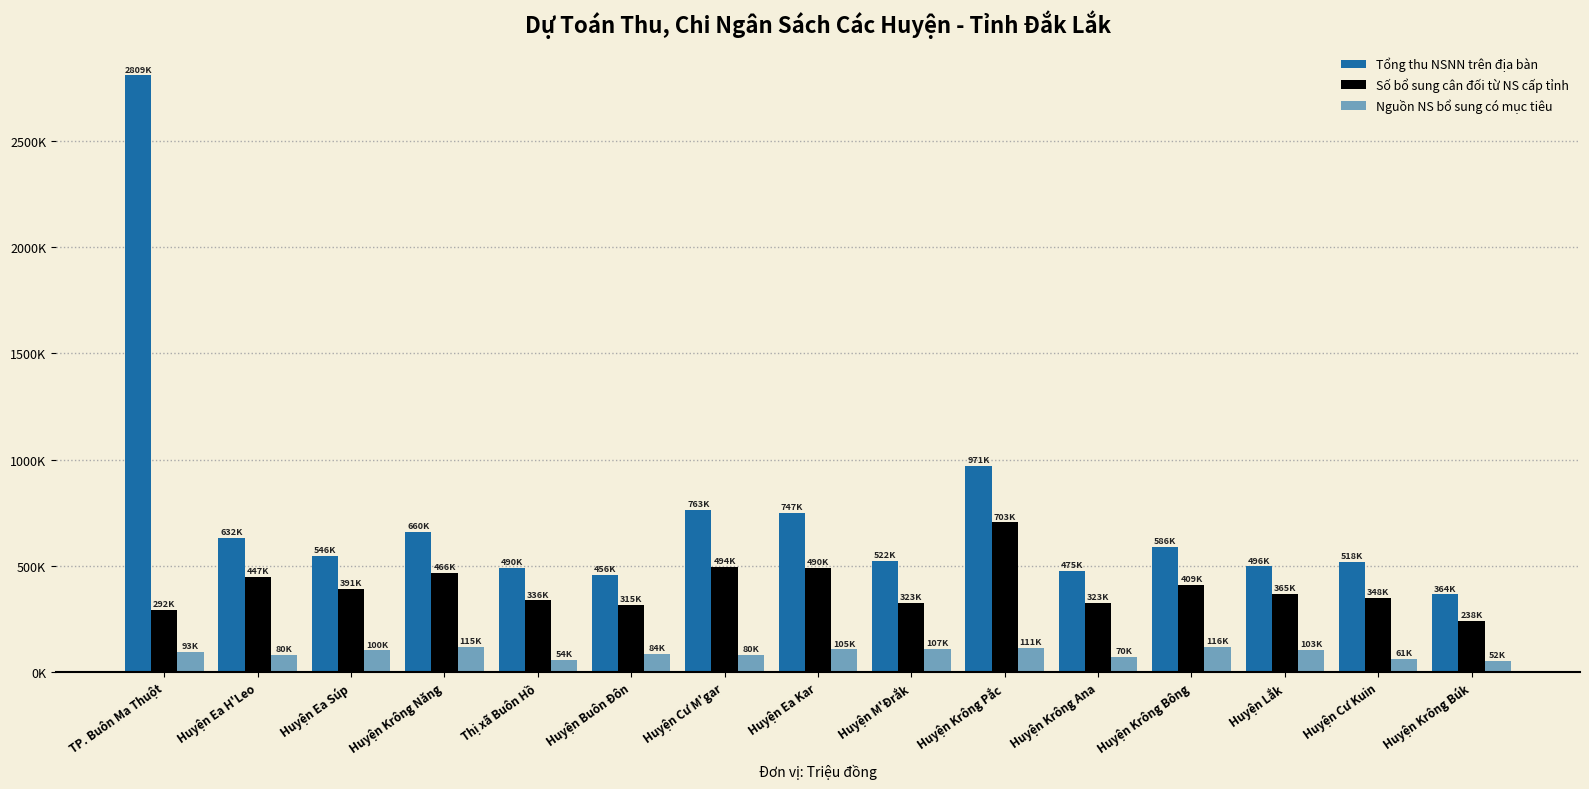

What is the average value of the Số bổ sung cân đối từ NS cấp tỉnh series?

396553